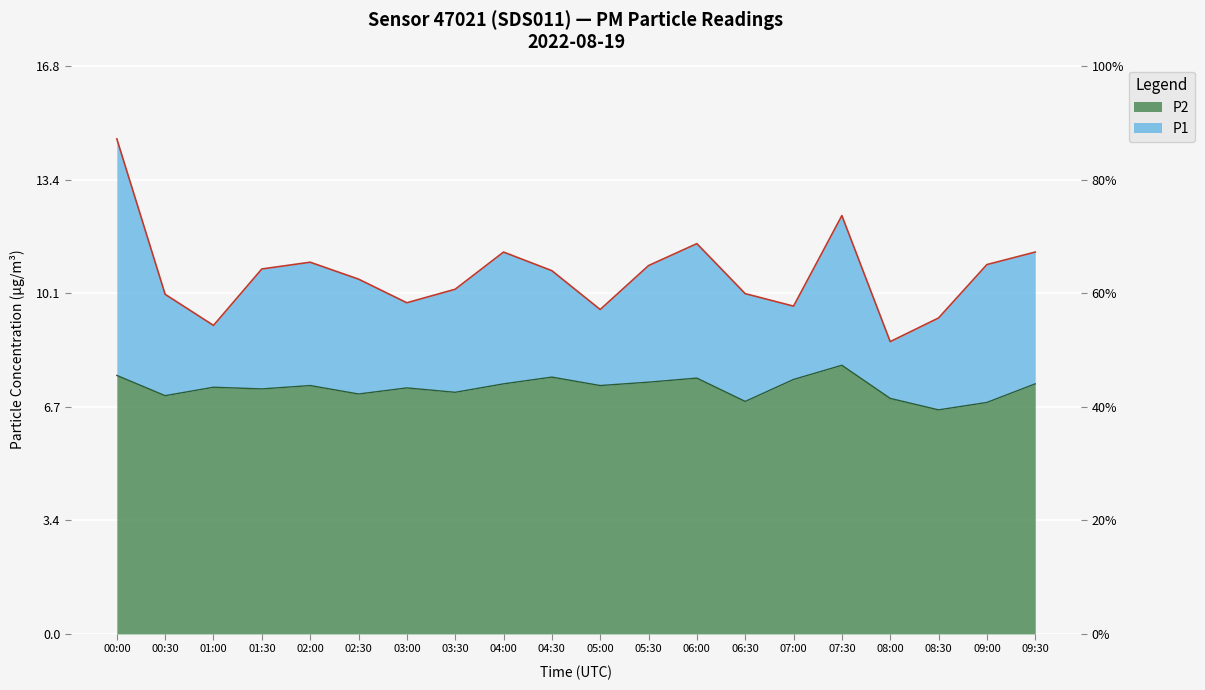

How many values in the P1 series are below 10?

6